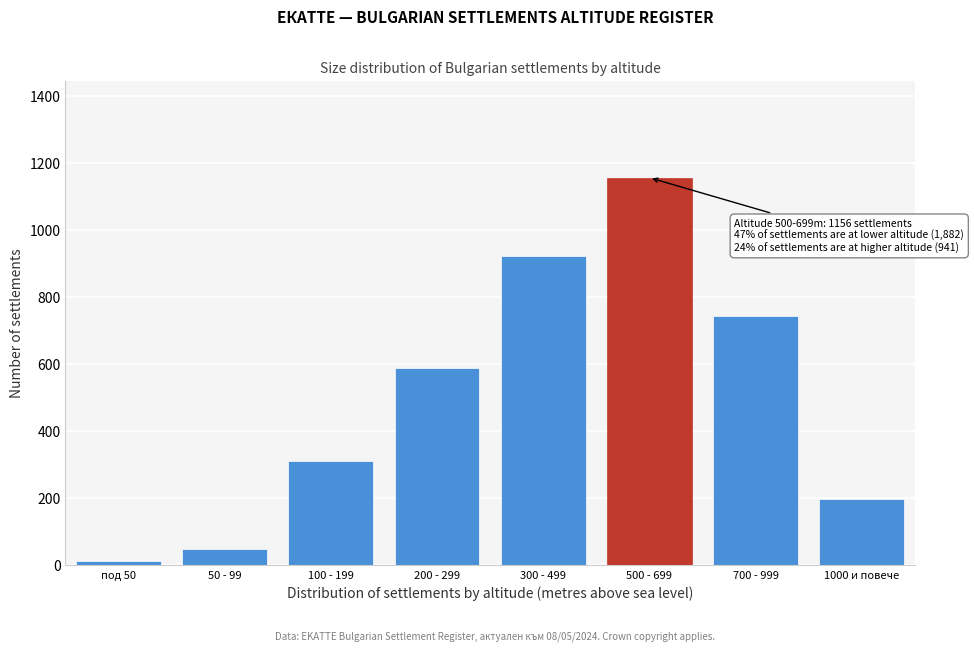

Reading right to left, transcribe all the data shown in this chart.

1000 и повече=198	700 - 999=743	500 - 699=1156	300 - 499=923	200 - 299=587	100 - 199=312	50 - 99=48	под 50=12